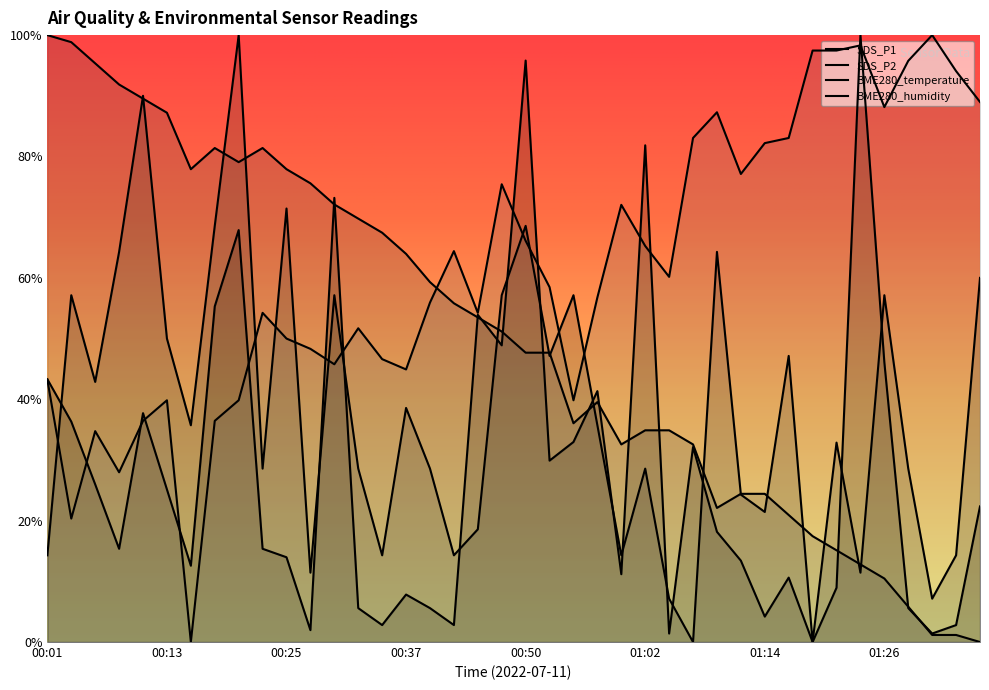

At which label does BME280_humidity reach its minimum?

00:15